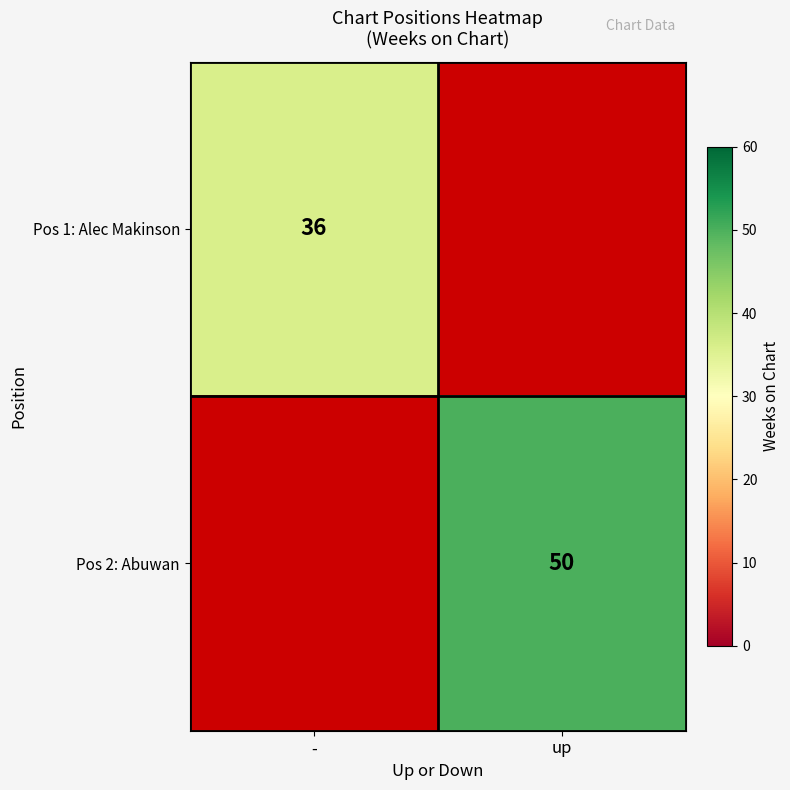

True or false: Pos 2: Abuwan has a value of 50 at up.

True